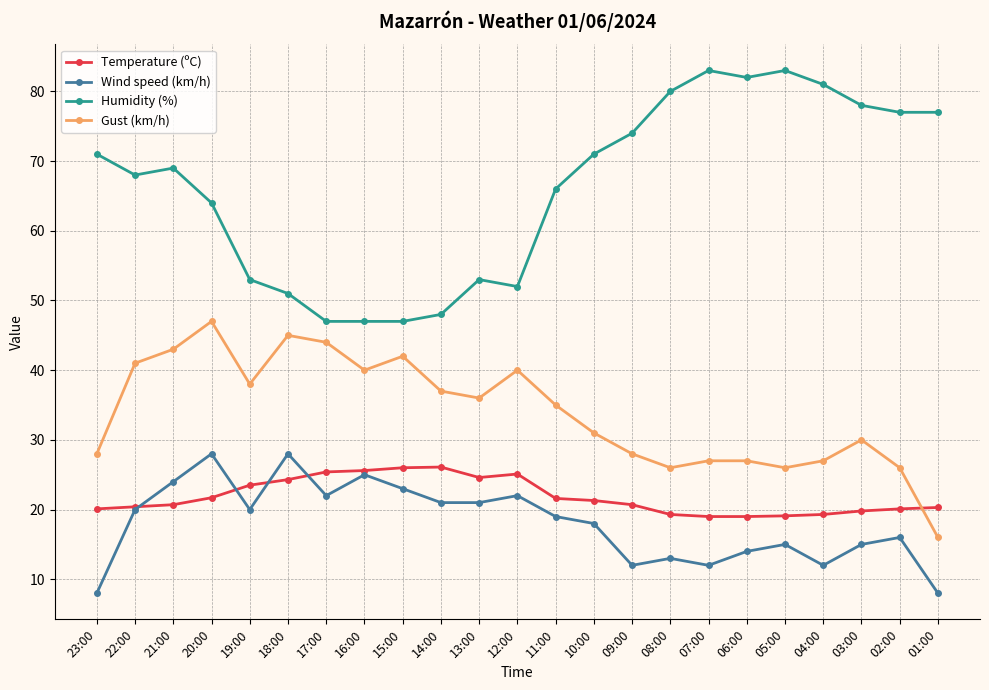

What is the difference between the highest and lowest values at 10:00?

53.0